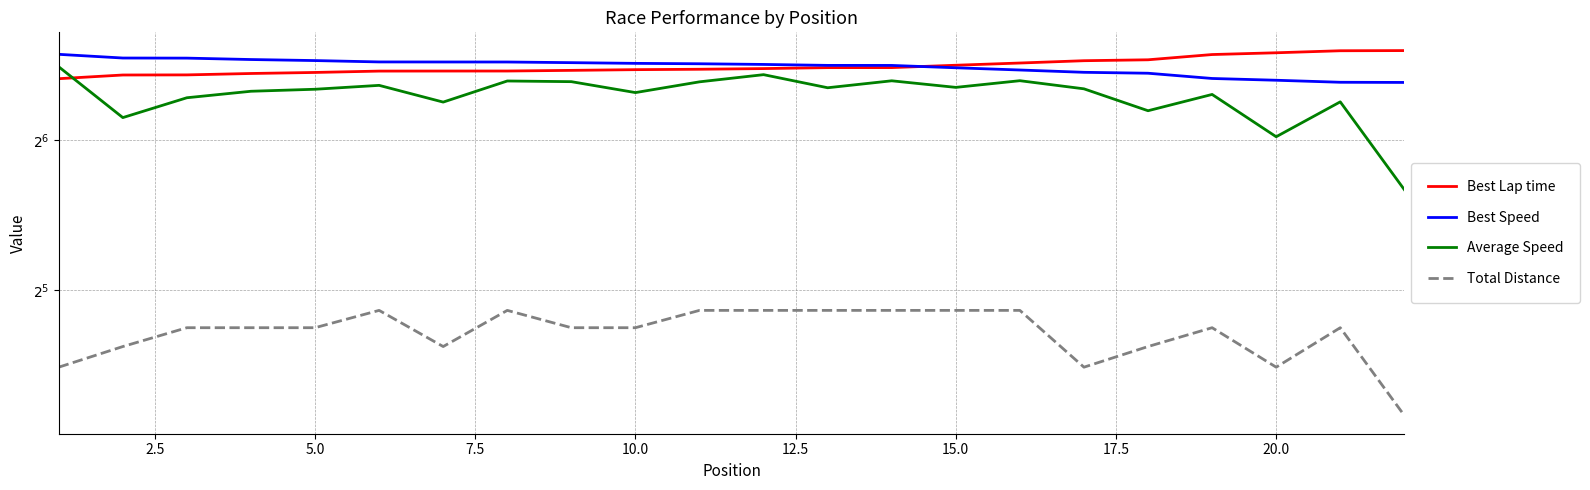

What is the sum of the Best Speed values at 20.0 and 15.0?

183.0